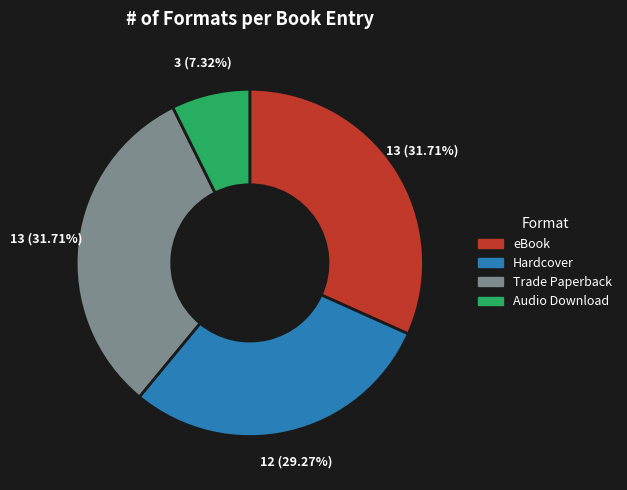

Is Hardcover the majority of the pie?

No